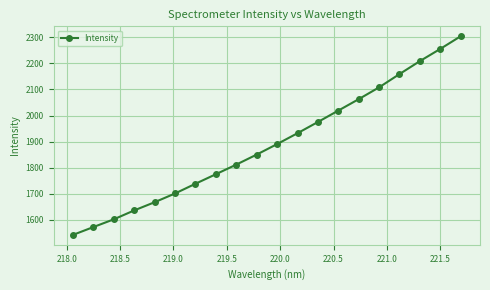

What is the value of the 7th point from the left?

1738.6